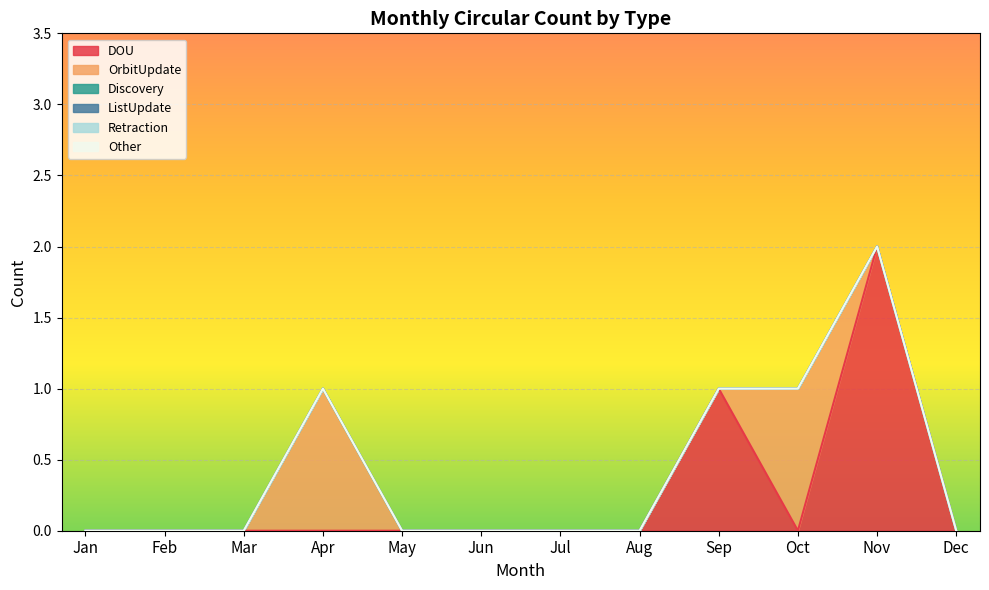

Which series has the largest range (max minus min)?

DOU